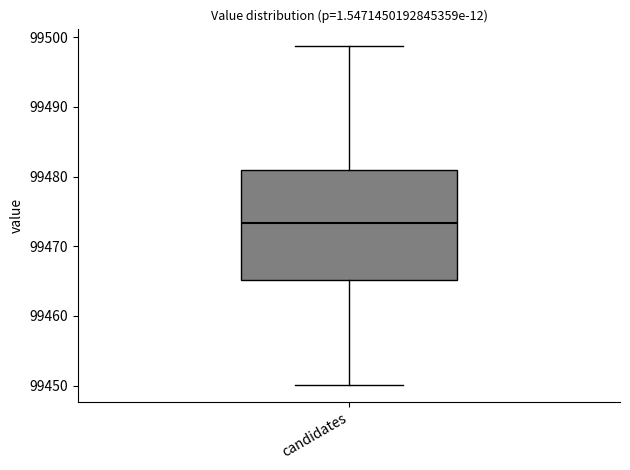

Where does the lower whisker of the box for candidates end on the y-axis? The values are not printed on the chart, so give them approximately, as read against the axis.

99450